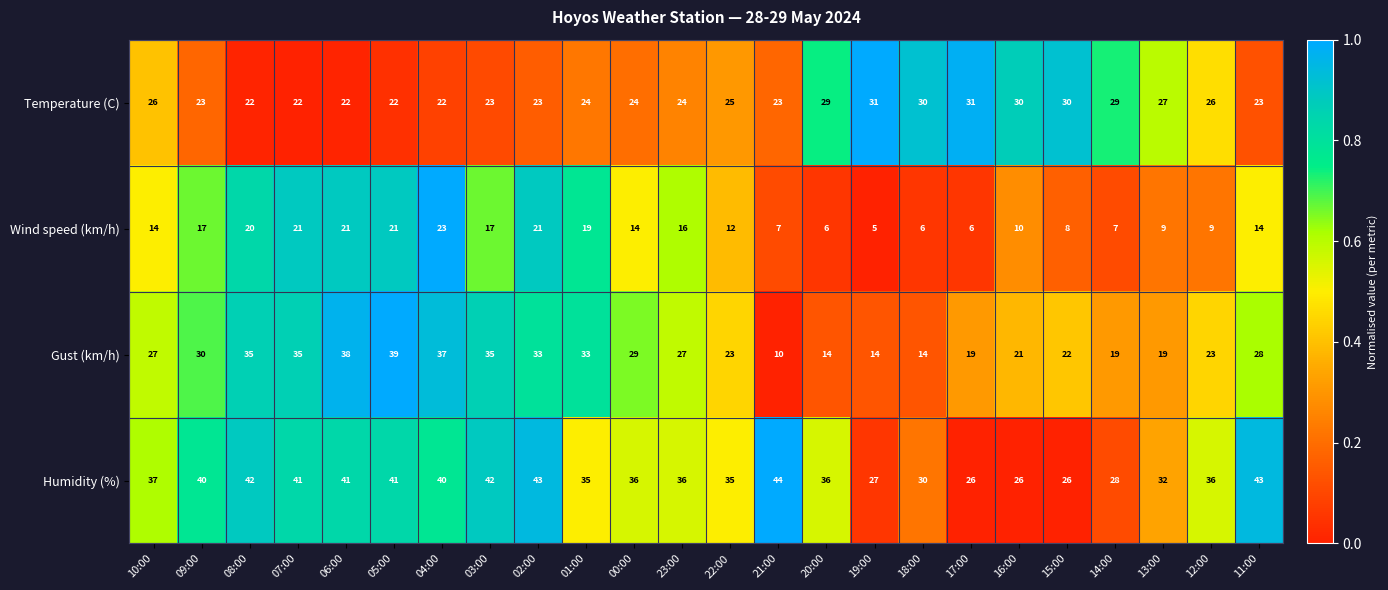

Which series has the largest range (max minus min)?

Gust (km/h)